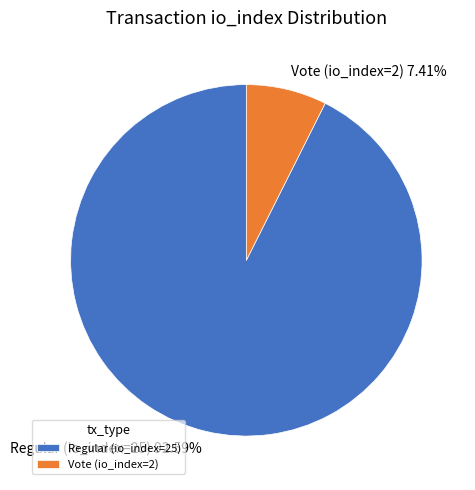

To the nearest percent, what is the combined percentage of Regular (io_index=25) and Vote (io_index=2)?

100%